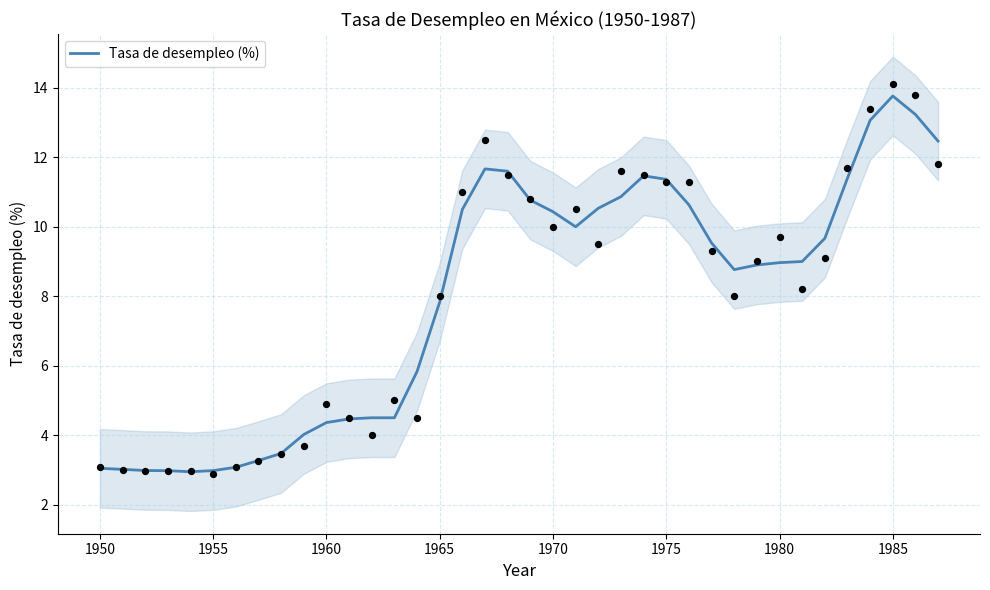

True or false: Tasa de desempleo (%) has a value of 5.5 at 1980.

False